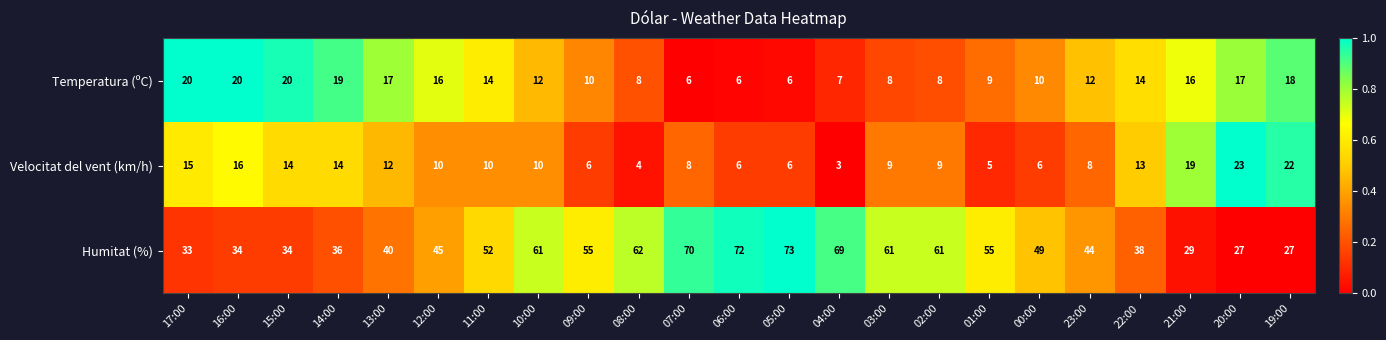

At which category is the sum across all series the highest?

05:00